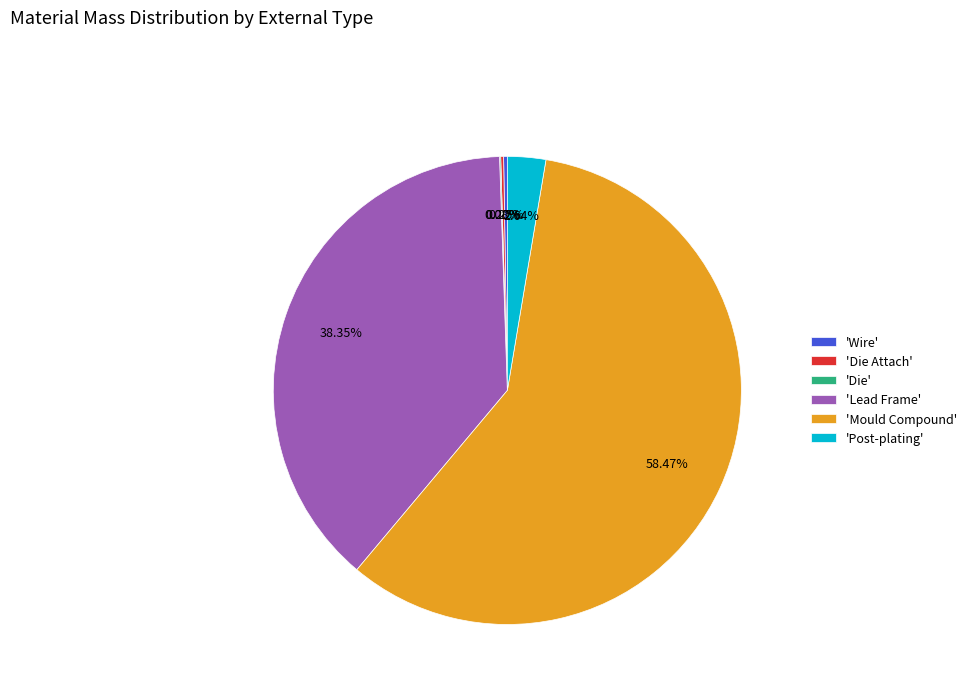

Which has a higher value, 'Post-plating' or 'Lead Frame'?

'Lead Frame'